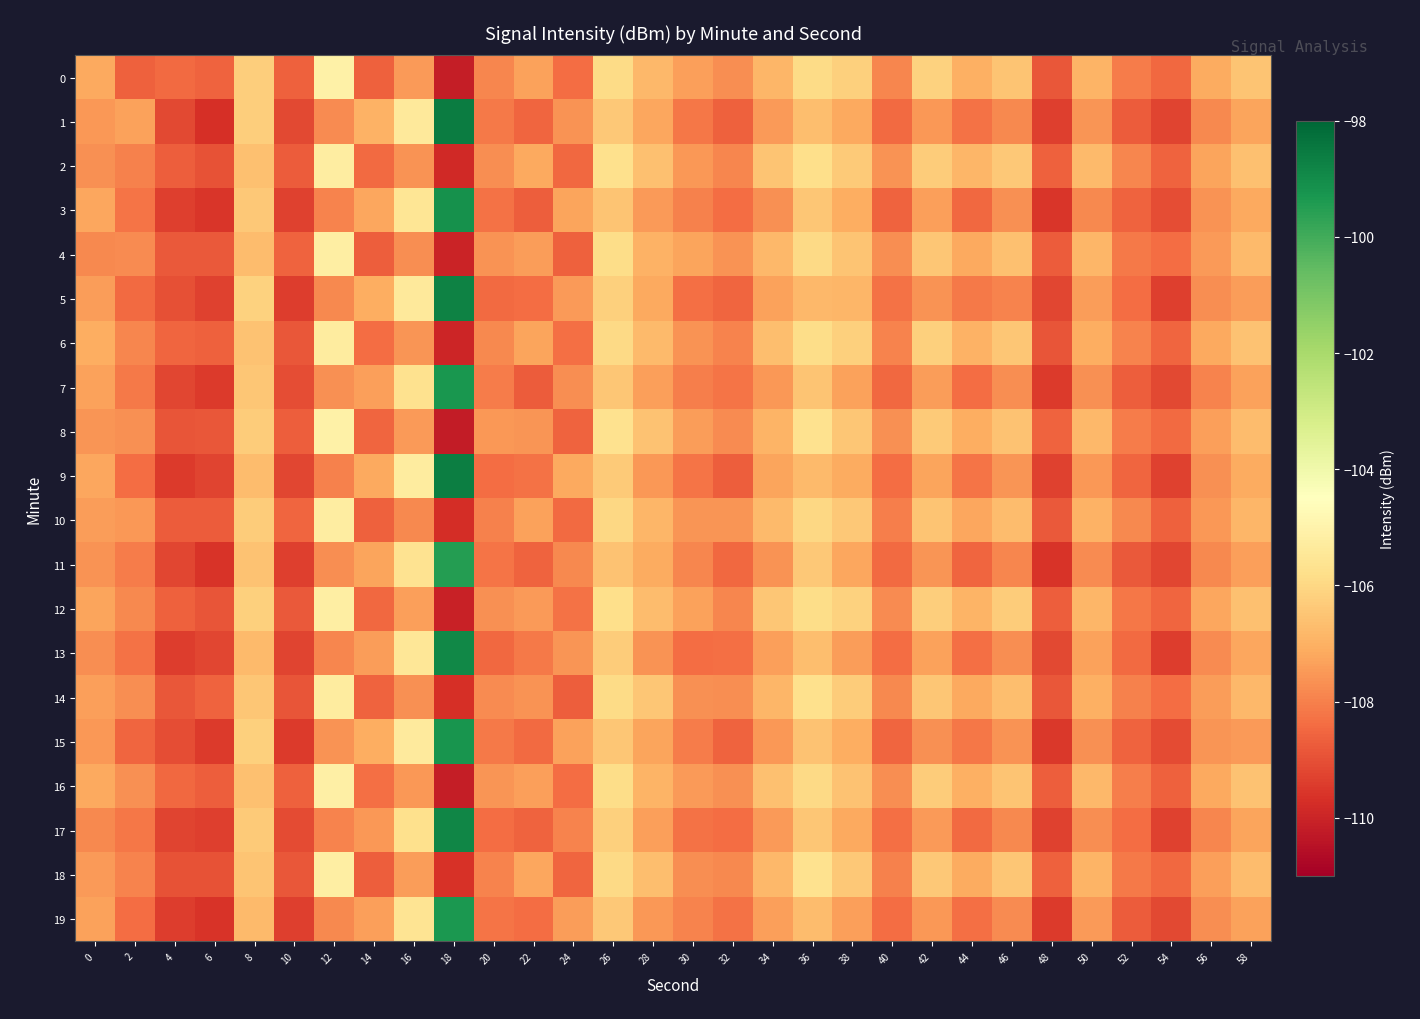

Count the number of data series in this chart.

20